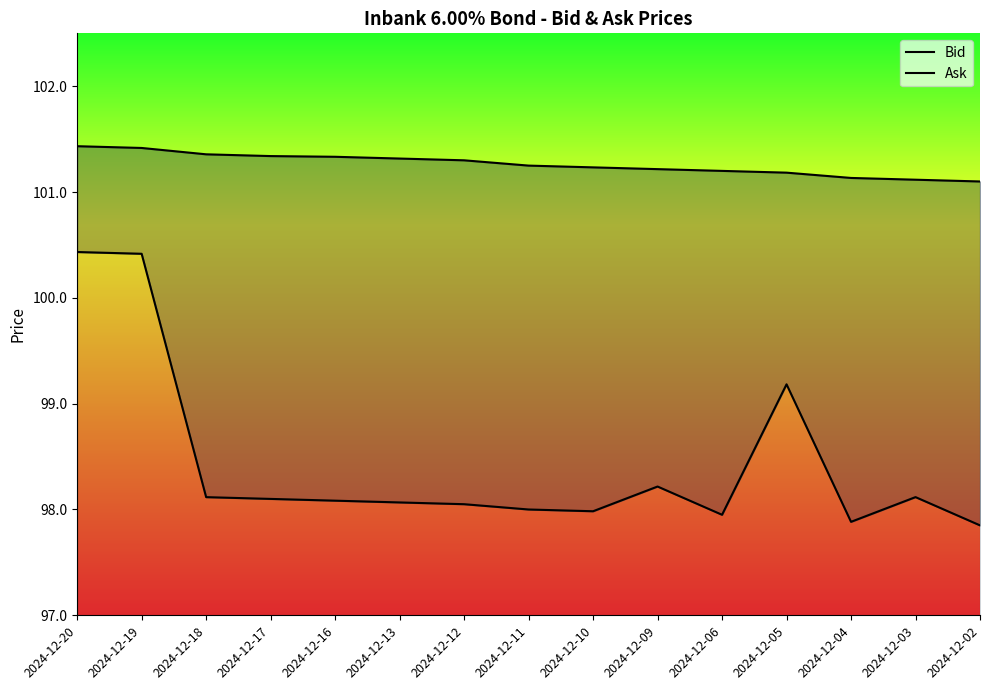

How many categories are shown in the chart?

15